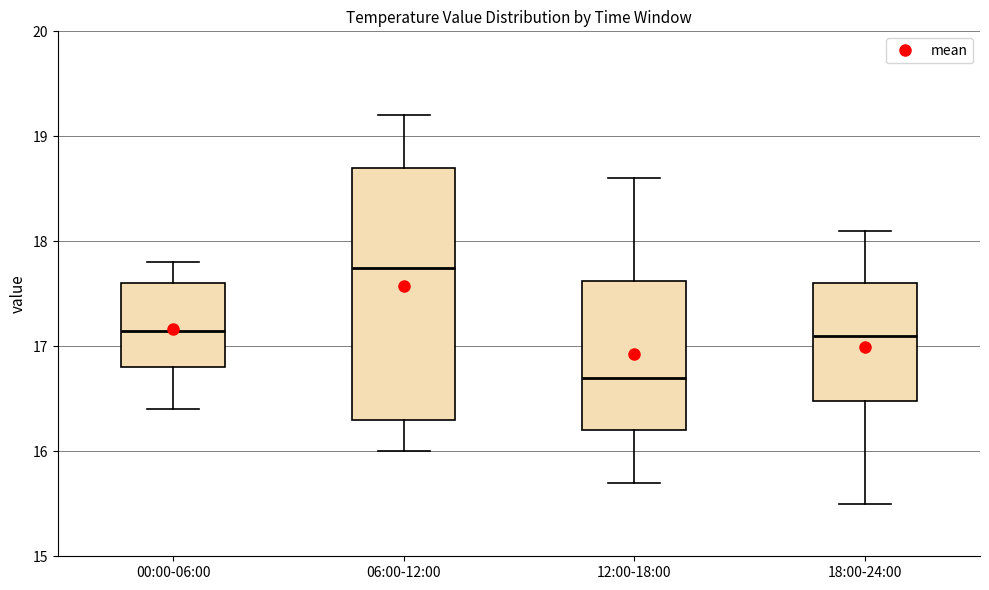

Where is the lower edge of the box for 00:00-06:00 on the y-axis? The values are not printed on the chart, so give them approximately, as read against the axis.

16.8